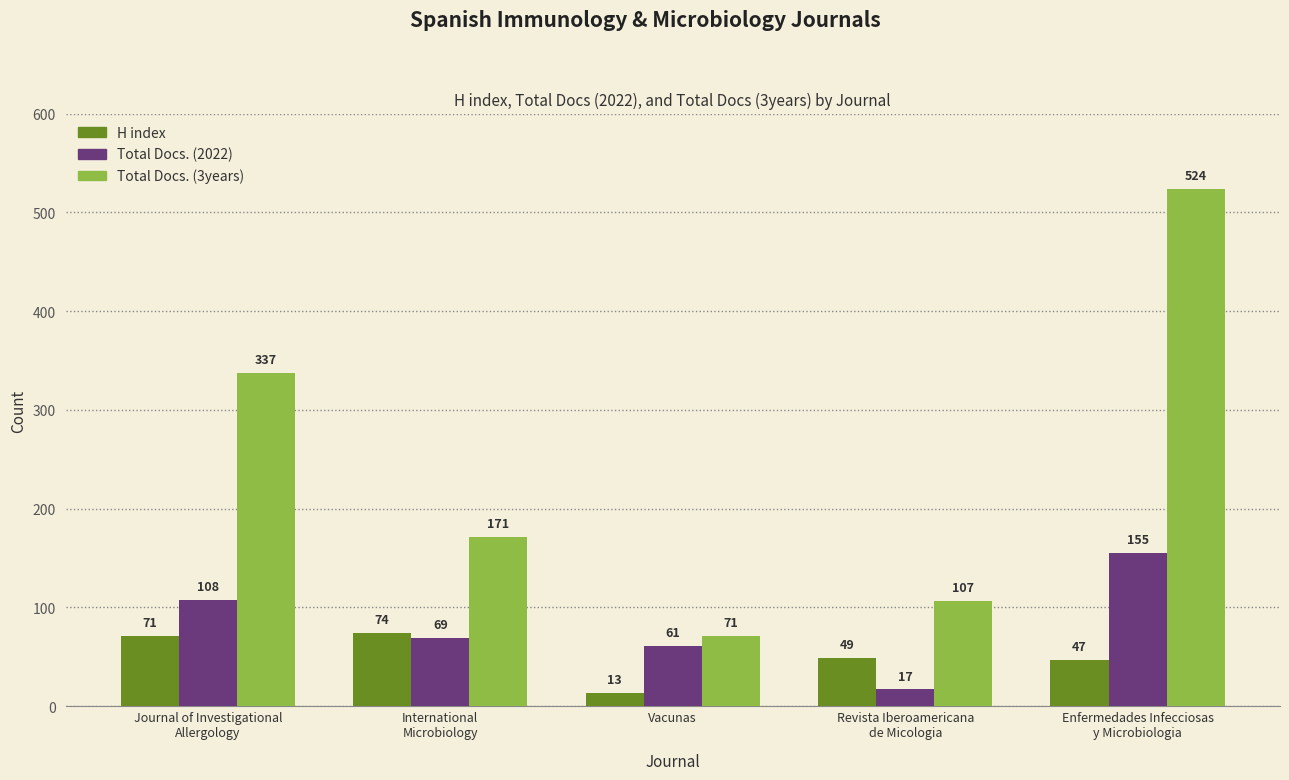

Are the bars grouped side by side (vs. stacked)?

Yes